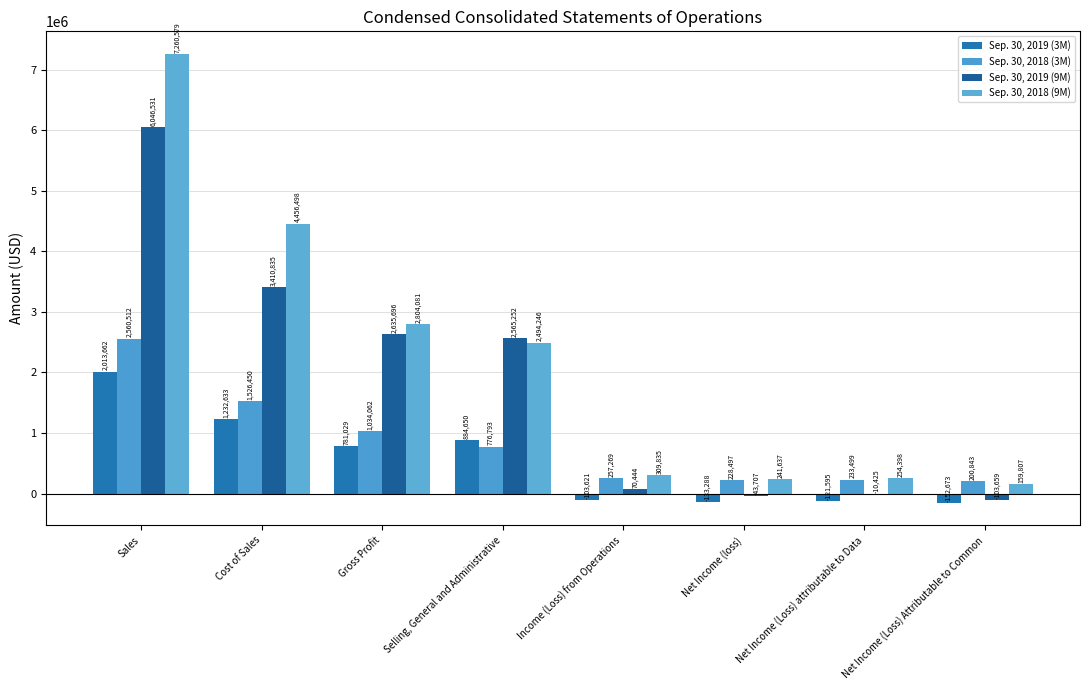

Reading left to right, list all the values displayed in this chart.

Sep. 30, 2019 (3M): Sales=2013662	Cost of Sales=1232633	Gross Profit=781029	Selling, General and Administrative=884650	Income (Loss) from Operations=-103621	Net Income (loss)=-133288	Net Income (Loss) attributable to Data=-121595	Net Income (Loss) Attributable to Common=-152673
Sep. 30, 2018 (3M): Sales=2560512	Cost of Sales=1526450	Gross Profit=1034062	Selling, General and Administrative=776793	Income (Loss) from Operations=257269	Net Income (loss)=228497	Net Income (Loss) attributable to Data=233499	Net Income (Loss) Attributable to Common=200843
Sep. 30, 2019 (9M): Sales=6046531	Cost of Sales=3410835	Gross Profit=2635696	Selling, General and Administrative=2565252	Income (Loss) from Operations=70444	Net Income (loss)=-43707	Net Income (Loss) attributable to Data=-10425	Net Income (Loss) Attributable to Common=-103659
Sep. 30, 2018 (9M): Sales=7260579	Cost of Sales=4456498	Gross Profit=2804081	Selling, General and Administrative=2494246	Income (Loss) from Operations=309835	Net Income (loss)=241637	Net Income (Loss) attributable to Data=254398	Net Income (Loss) Attributable to Common=159807